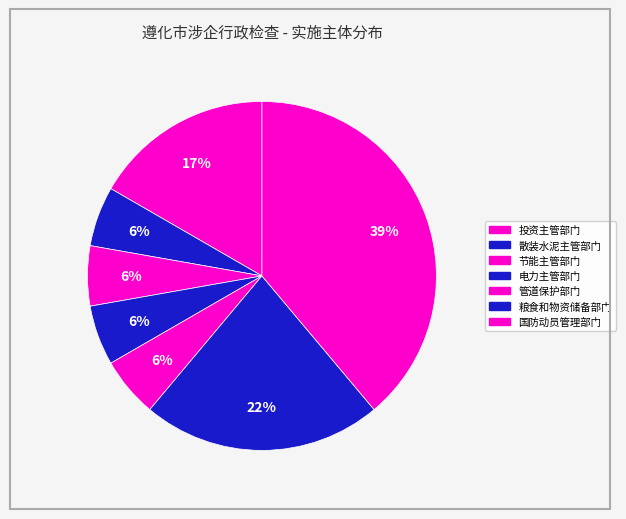

How many segments does this pie chart have?

7